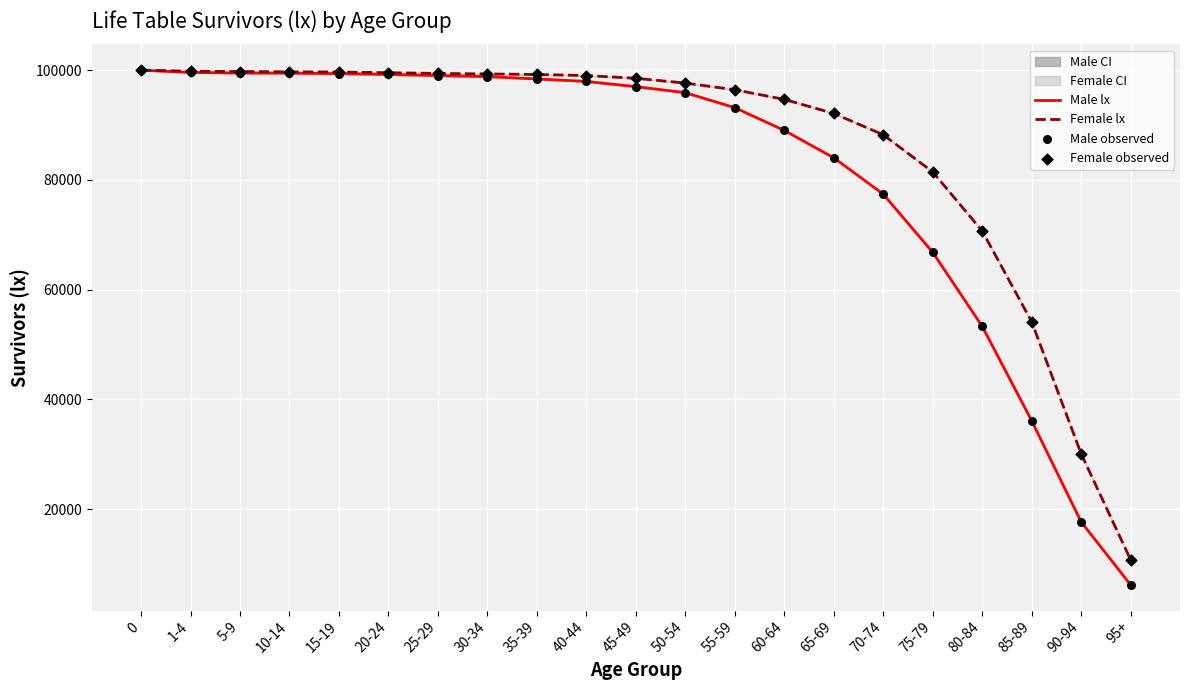

What is the total value across all series at 50-54?

387054